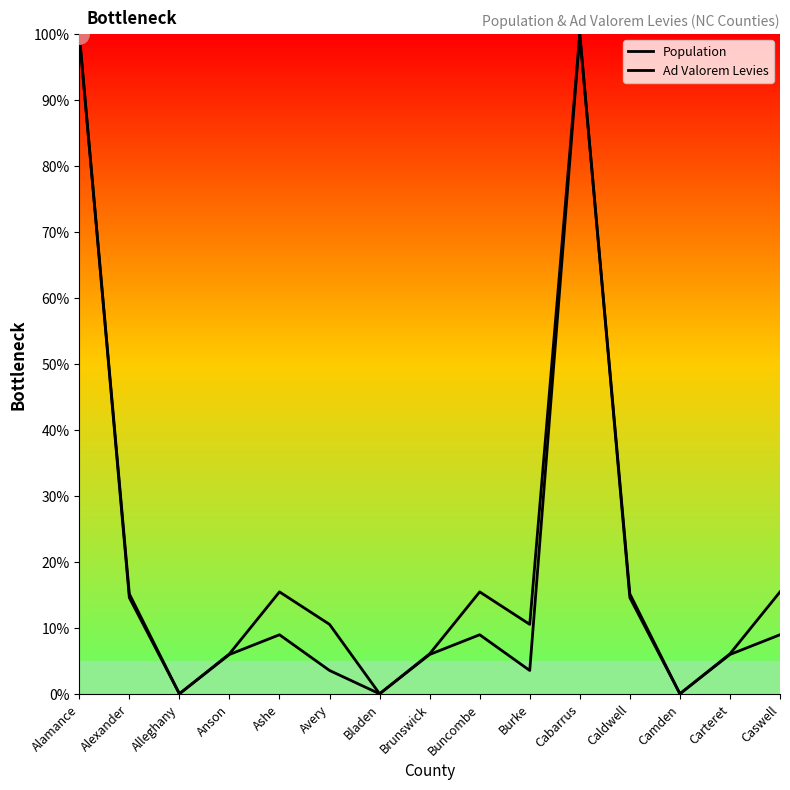

True or false: Ad Valorem Levies and Population cross at least once.

False